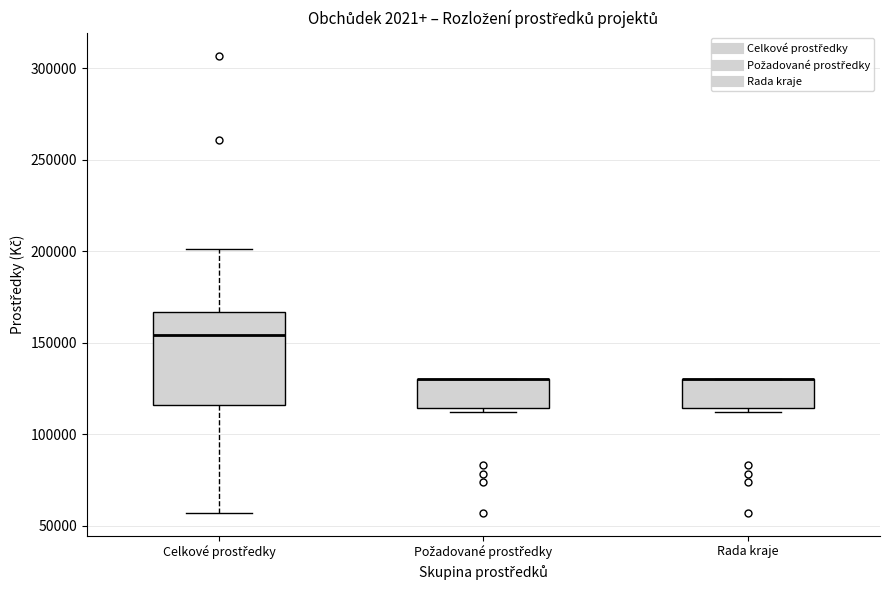

Reading left to right, read every box against the y-axis: the position of its median line, the range the box covers, and the ends of its whiskers. The values are not printed on the chart, so give them approximately, as read against the axis.

Celkové prostředky: median 155000, box 115000 to 165000, whiskers 55000 to 200000
Požadované prostředky: median 130000 (drawn on the box's upper edge), box 115000 to 130000, whiskers 110000 to 130000
Rada kraje: median 130000 (drawn on the box's upper edge), box 115000 to 130000, whiskers 110000 to 130000